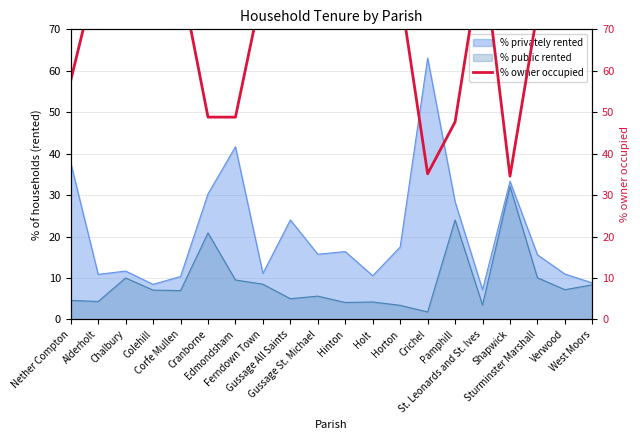

What is the lowest value of the % privately rented series?

7.2